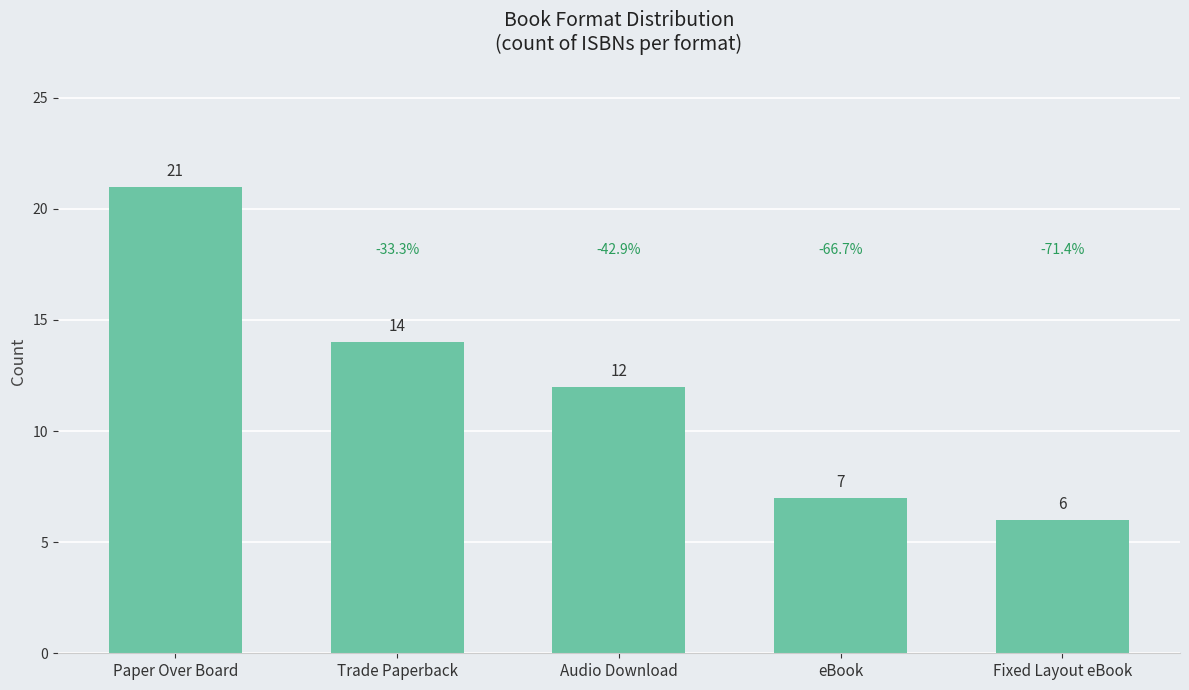

What position from the left is Trade Paperback?

2